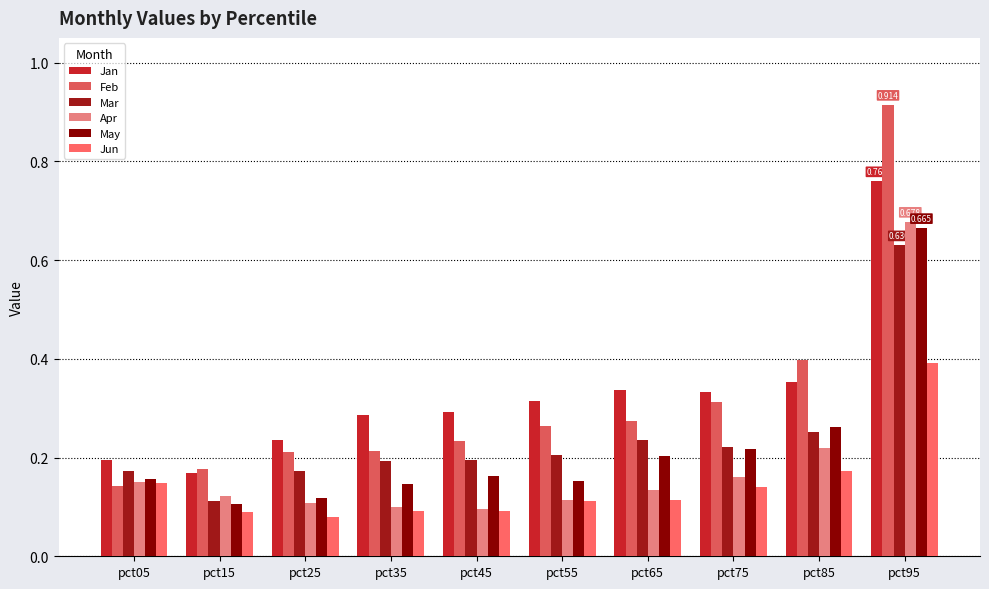

The value of Apr at pct85 is 0.2. True or false?

True